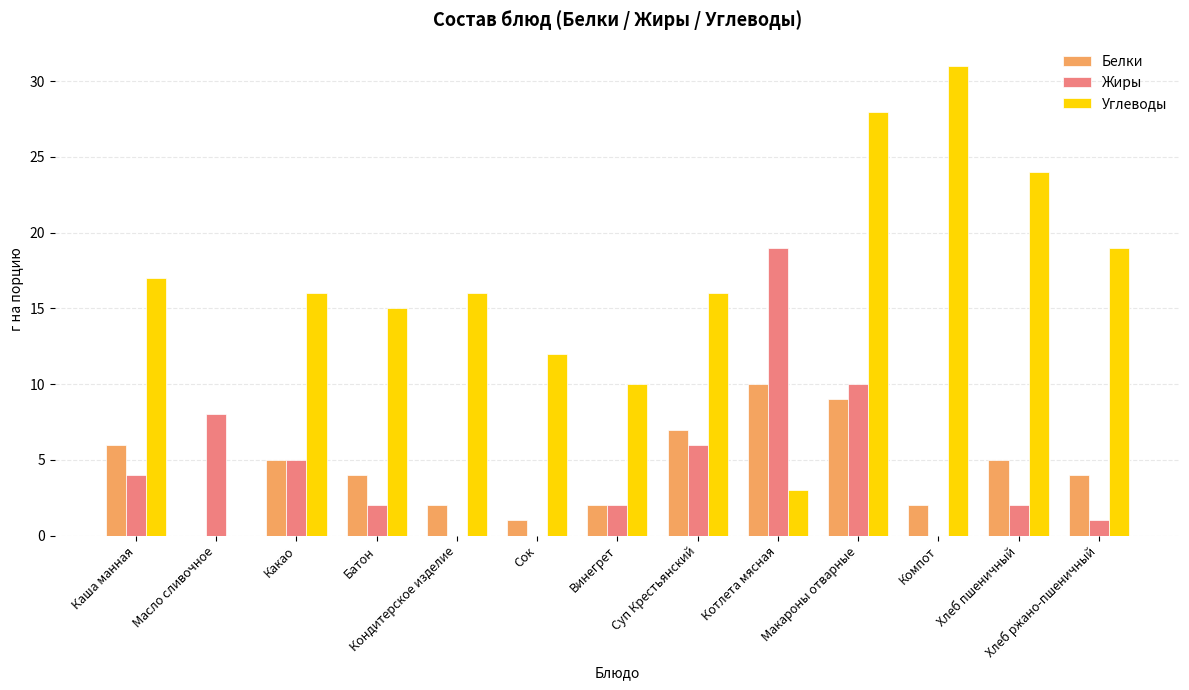

What is the sum of all Белки values?

57